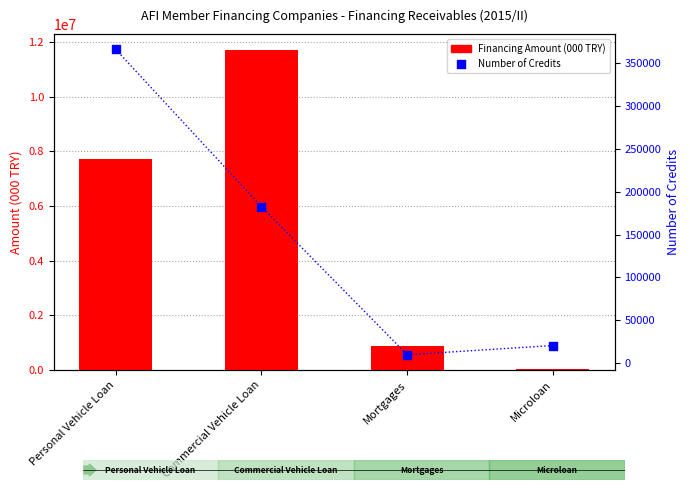

Which series has the largest Y range (max minus min)?

Financing Amount (000 TRY)